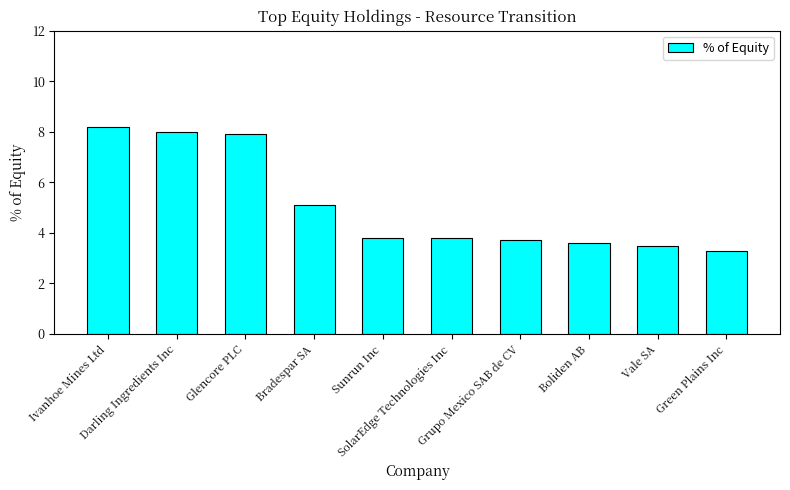

The chart shows a value of 2.9 at Glencore PLC. True or false?

False